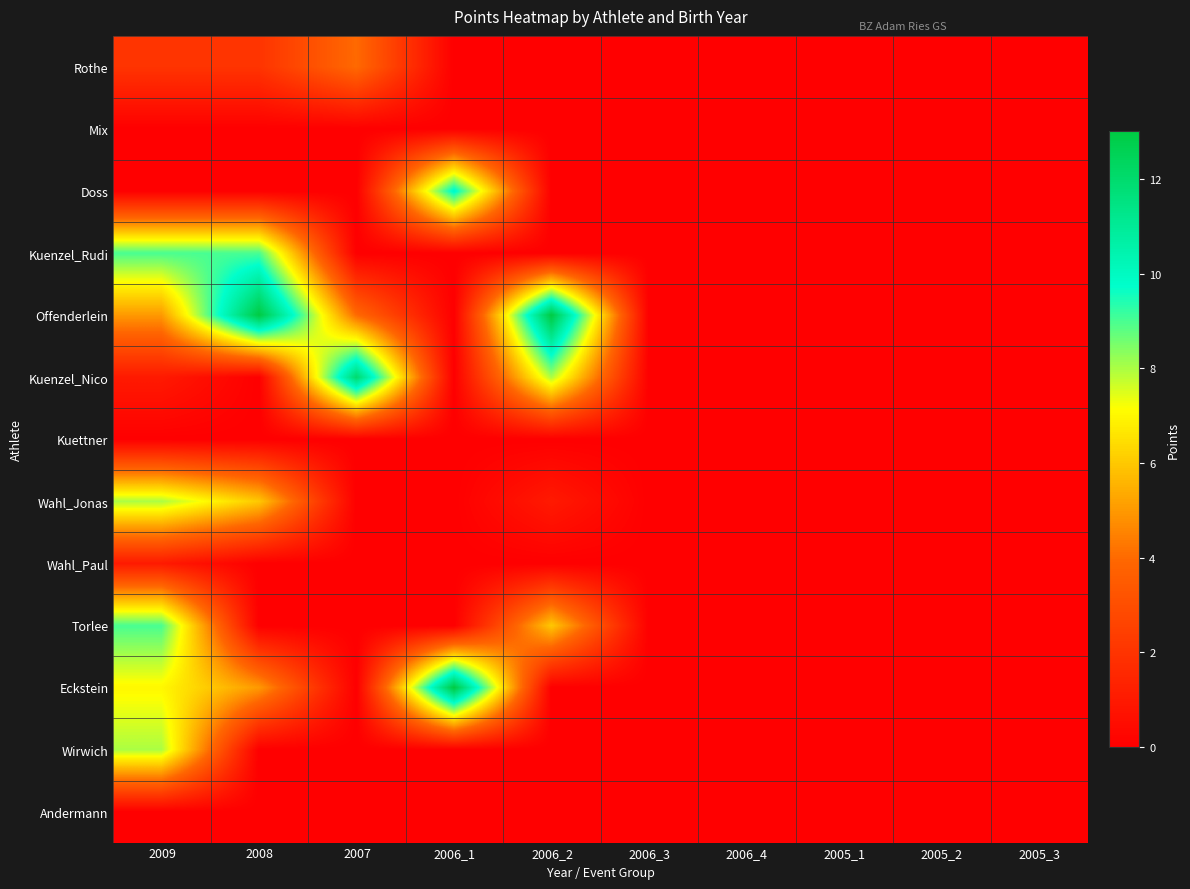

At 2008, list the series in order from smallest to largest.

Mix, Doss, Kuenzel_Nico, Kuettner, Wahl_Paul, Torlee, Wirwich, Andermann, Rothe, Eckstein, Wahl_Jonas, Kuenzel_Rudi, Offenderlein